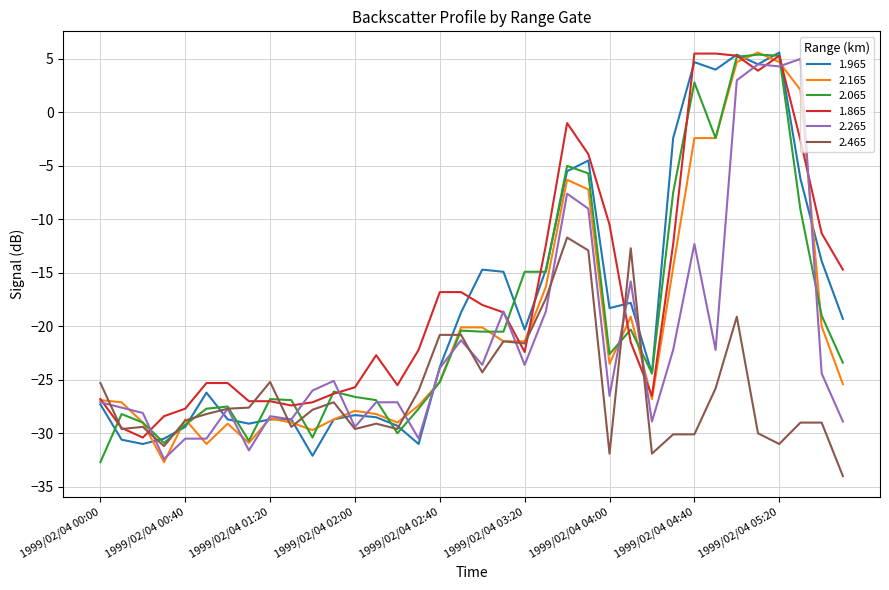

What is the minimum value shown in the chart?

-34.0